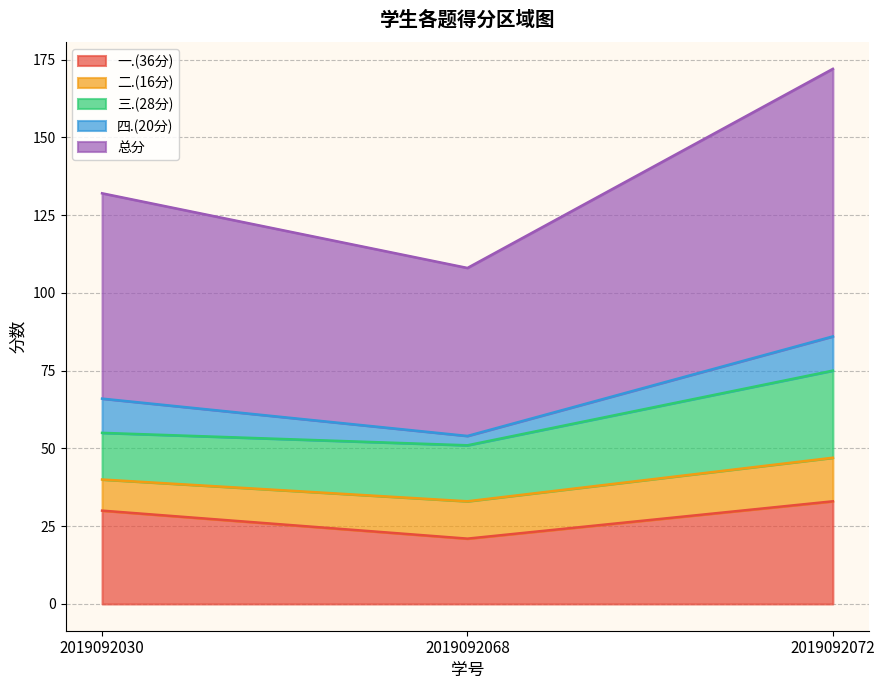

At which category is the sum across all series the highest?

2019092072